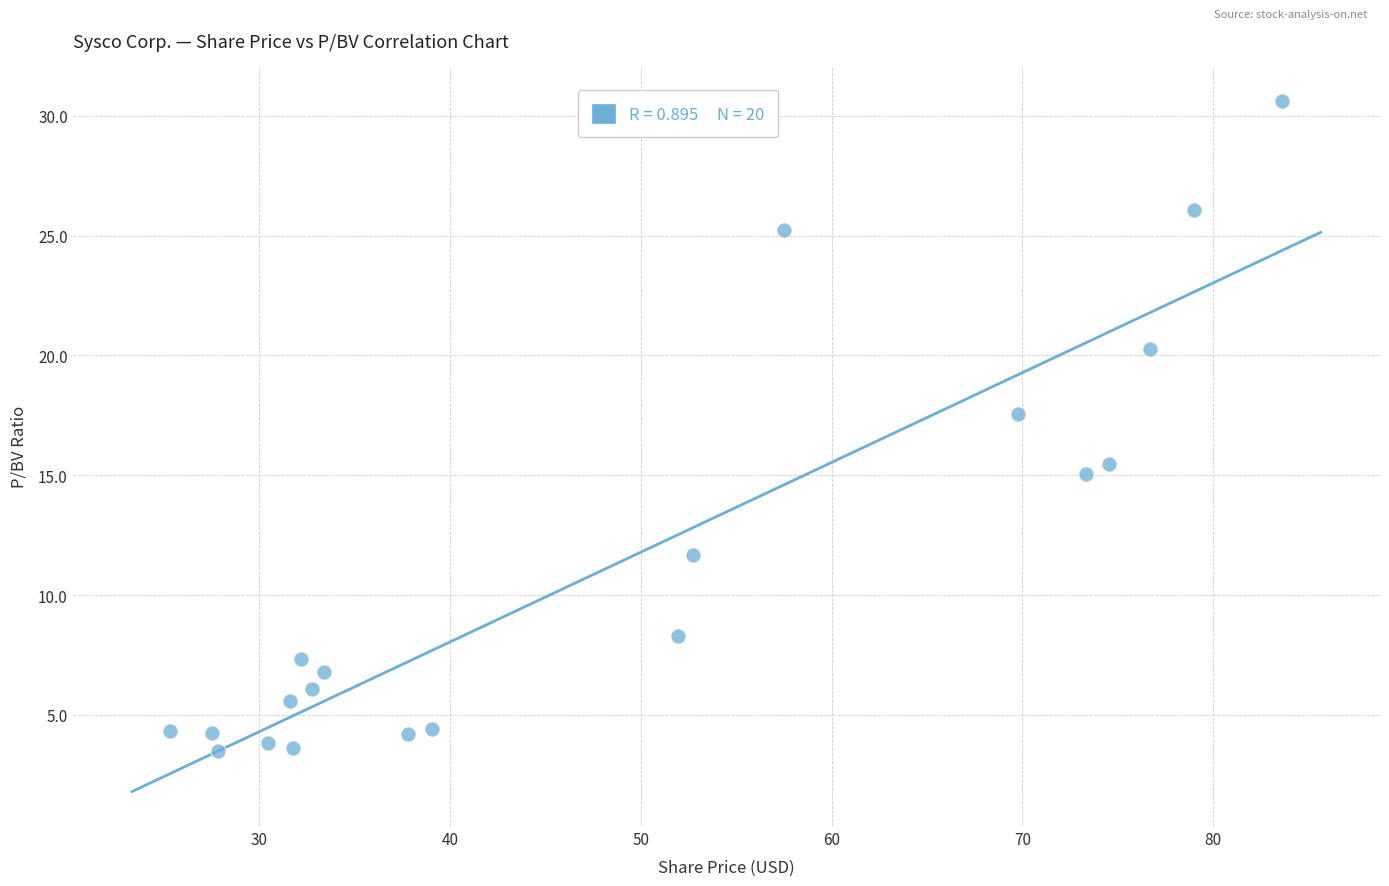

What Y value in the scatter plot is closest to 17?

17.5